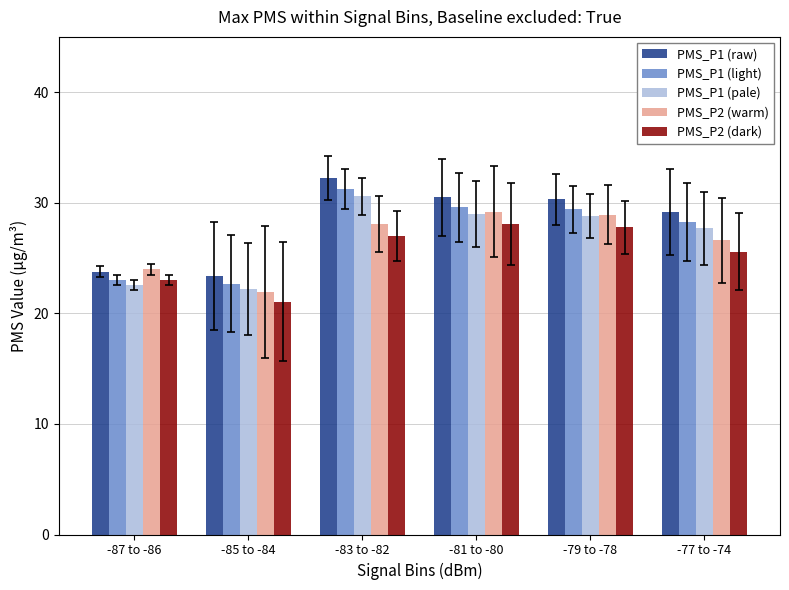

What is the sum of all PMS_P1 (pale) values?

160.8